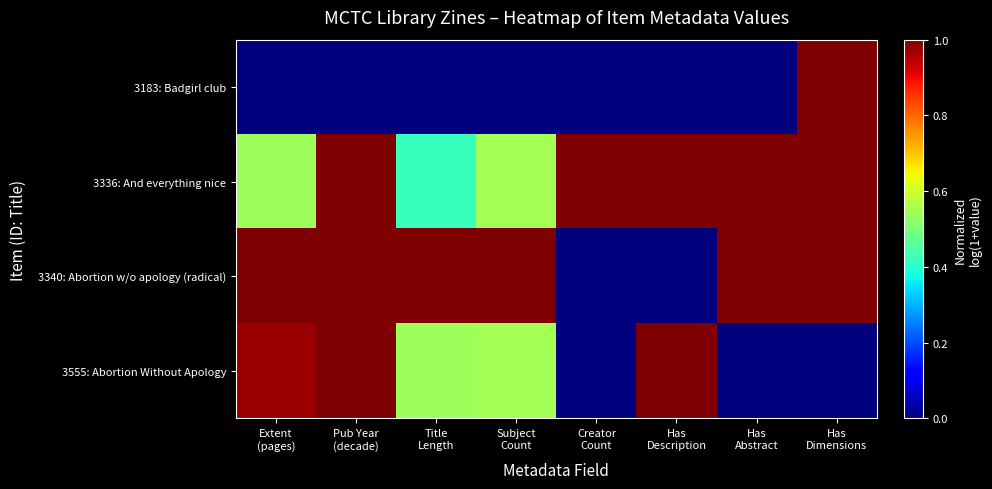

What is the difference between the highest and lowest values at Pub Year
(decade)?

1.0